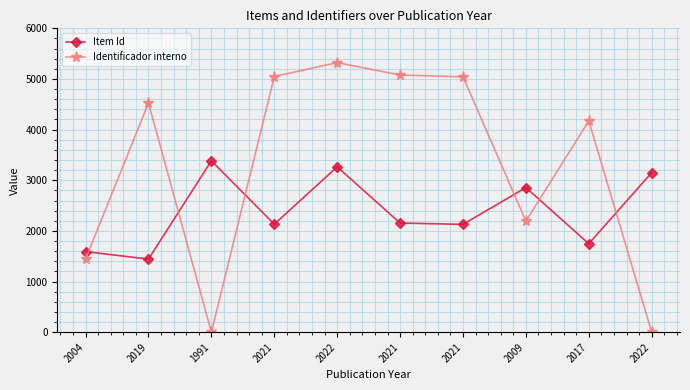

Is this an area chart (filled region under the line)?

No